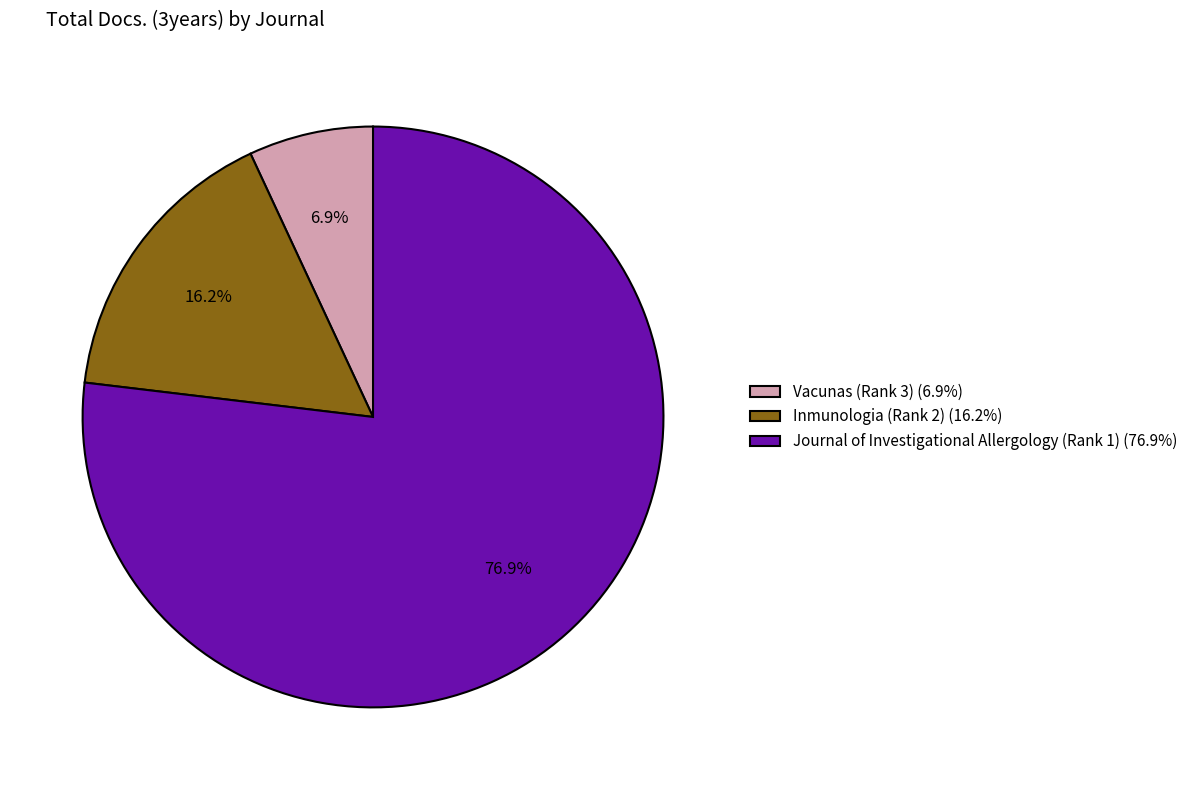

Rank the categories by value from highest to lowest.

Journal of Investigational Allergology (Rank 1), Inmunologia (Rank 2), Vacunas (Rank 3)